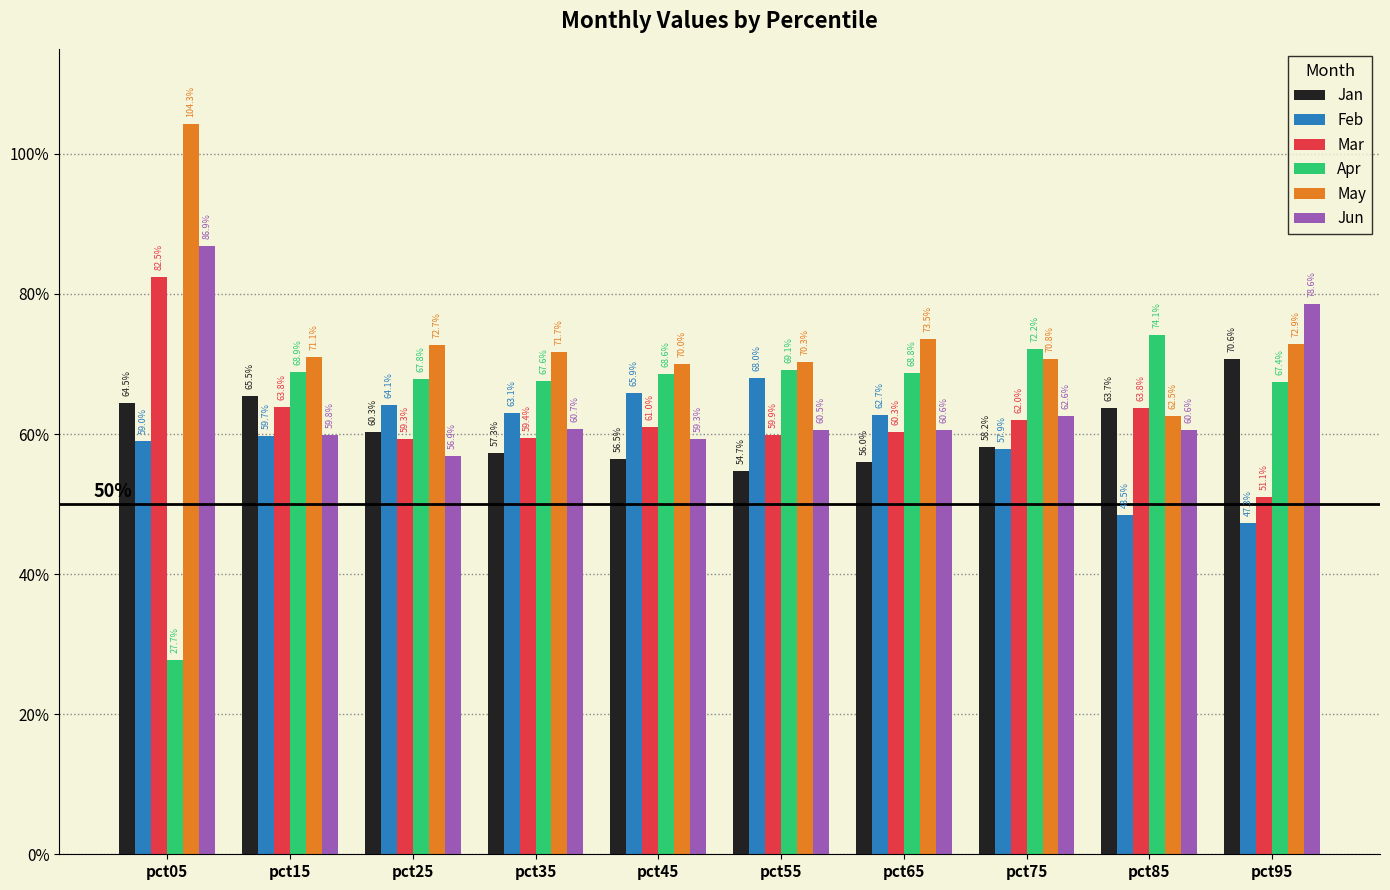

What are all the series names shown in the legend?

Jan, Feb, Mar, Apr, May, Jun